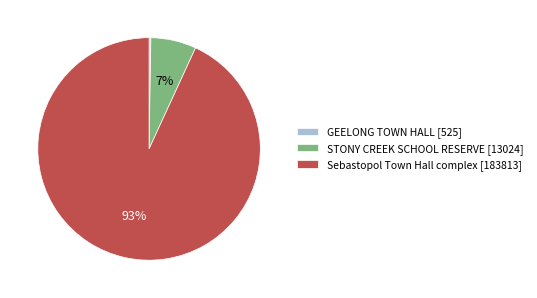

To the nearest percent, what is the average slice percentage?

33%